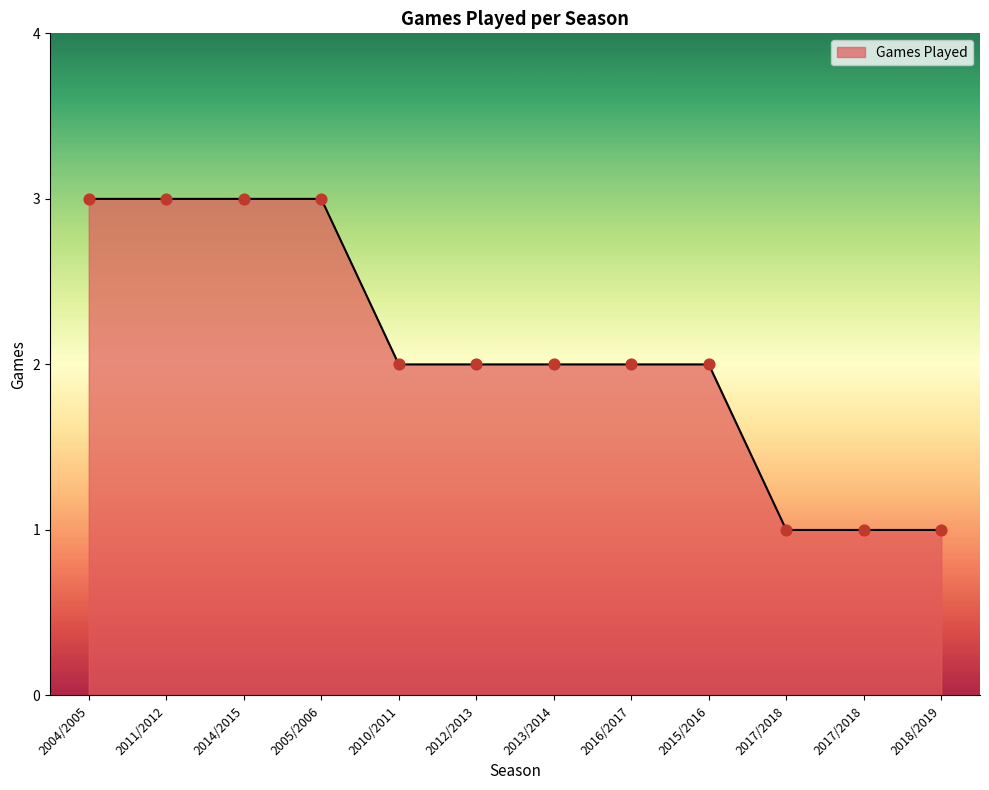

What is the ratio of the value at 2010/2011 to the value at 2012/2013?

1.0